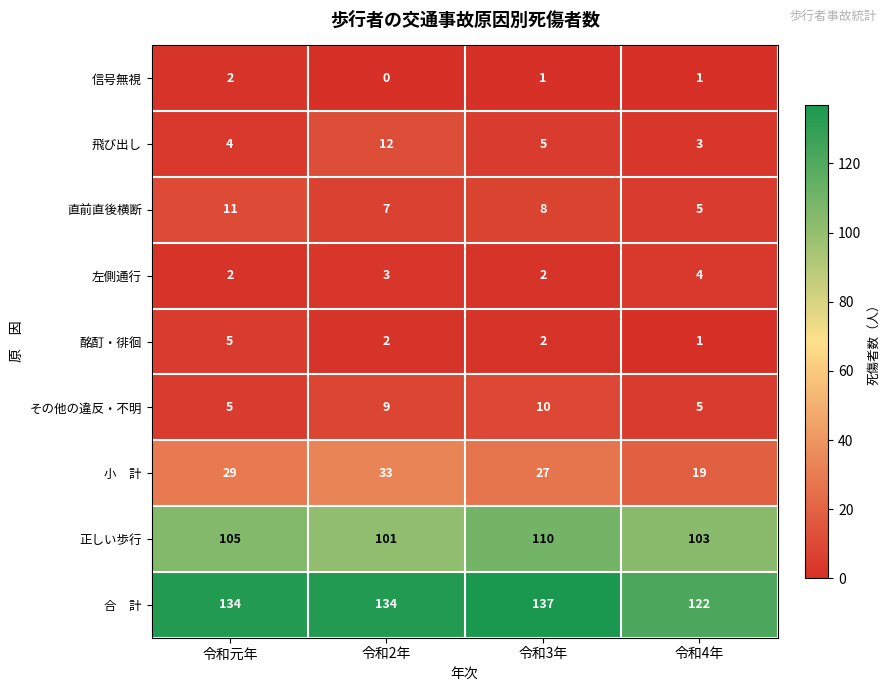

Count the number of categories in the chart.

4